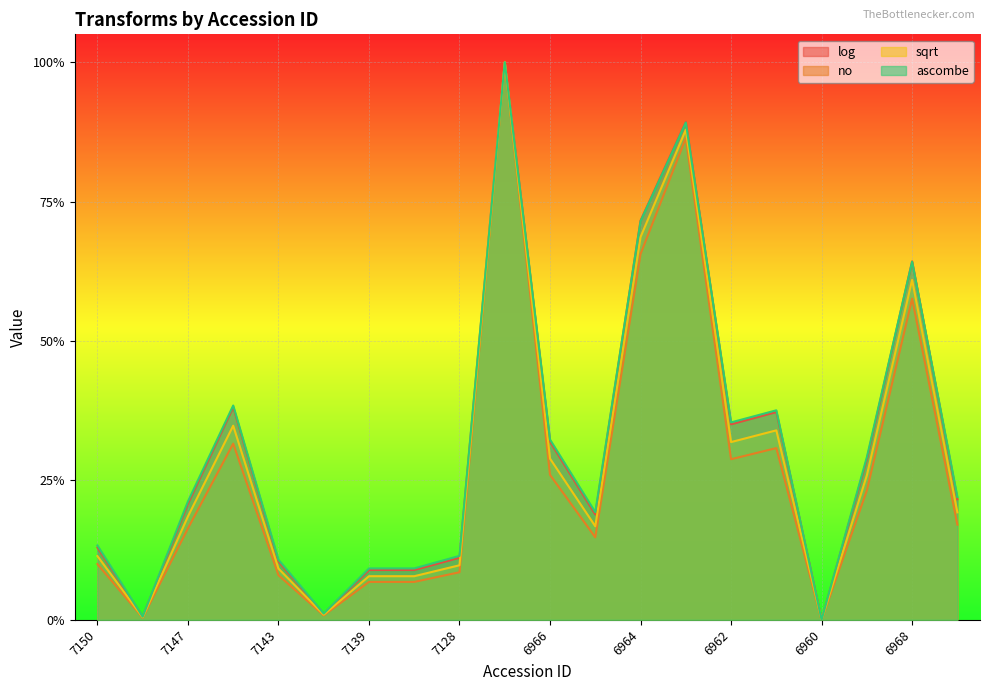

Reading left to right, extract all data points from this chart.

log: 7150=0.1	7149=0.0	7147=0.2	7145=0.4	7143=0.1	7141=0.0	7139=0.1	7135=0.1	7128=0.1	7126=1.0	6966=0.3	6967=0.2	6964=0.7	6965=0.9	6962=0.4	6963=0.4	6960=0.0	6961=0.3	6968=0.6	6970=0.2
no: 7150=0.1	7149=0.0	7147=0.2	7145=0.3	7143=0.1	7141=0.0	7139=0.1	7135=0.1	7128=0.1	7126=1.0	6966=0.3	6967=0.1	6964=0.7	6965=0.9	6962=0.3	6963=0.3	6960=0.0	6961=0.2	6968=0.6	6970=0.2
sqrt: 7150=0.1	7149=0.0	7147=0.2	7145=0.3	7143=0.1	7141=0.0	7139=0.1	7135=0.1	7128=0.1	7126=1.0	6966=0.3	6967=0.2	6964=0.7	6965=0.9	6962=0.3	6963=0.3	6960=0.0	6961=0.3	6968=0.6	6970=0.2
ascombe: 7150=0.1	7149=0.0	7147=0.2	7145=0.4	7143=0.1	7141=0.0	7139=0.1	7135=0.1	7128=0.1	7126=1.0	6966=0.3	6967=0.2	6964=0.7	6965=0.9	6962=0.4	6963=0.4	6960=0.0	6961=0.3	6968=0.6	6970=0.2